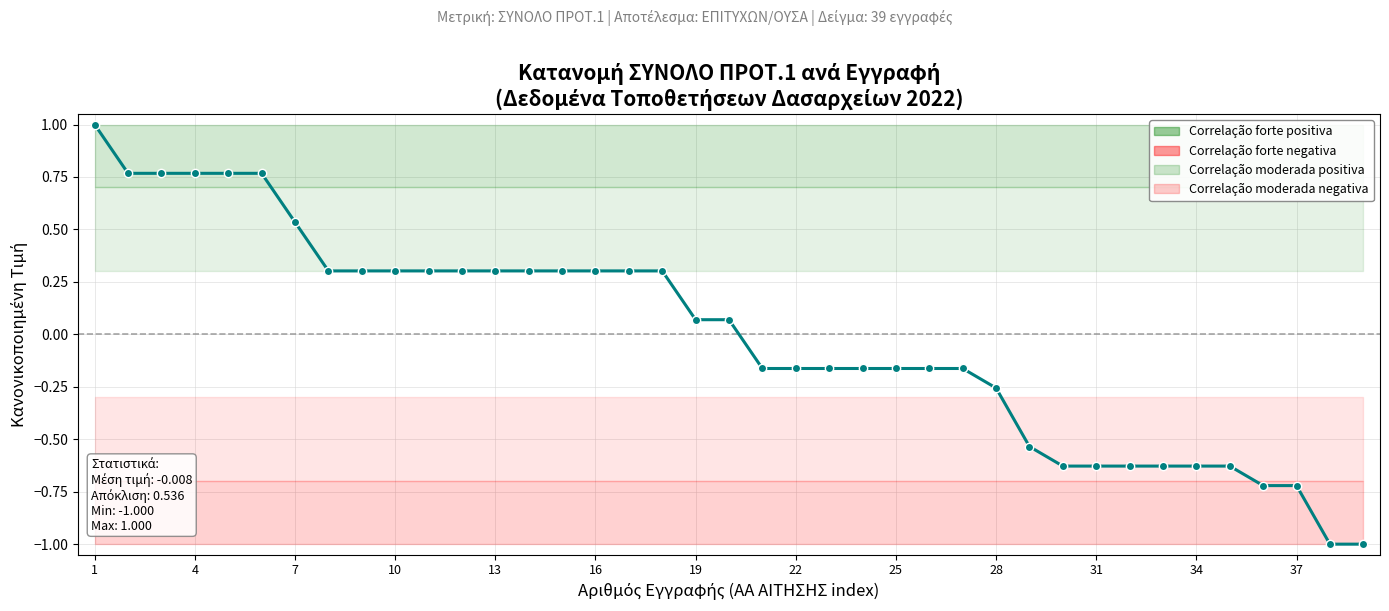

What is the maximum value shown in the chart?

1.0